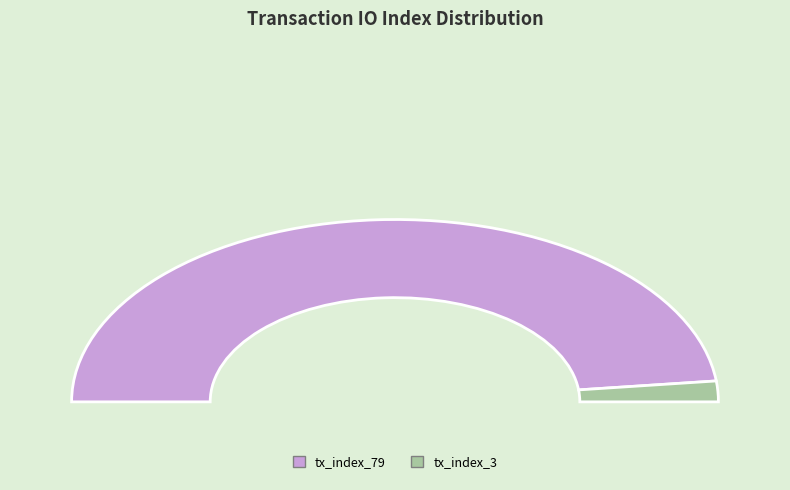

Which category has the biggest portion of the pie?

tx_index_79